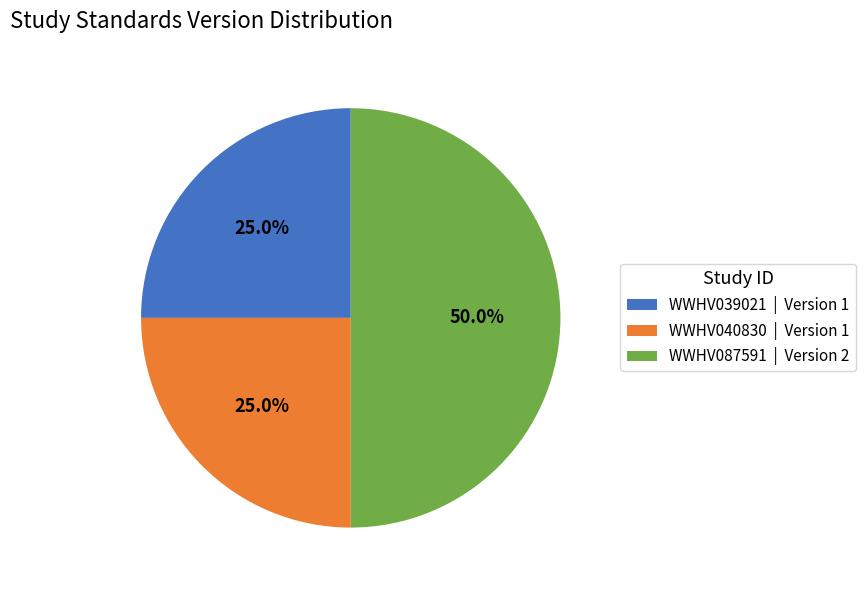

Approximately how many times larger is the value at WWHV087591 compared to WWHV039021?

2.0